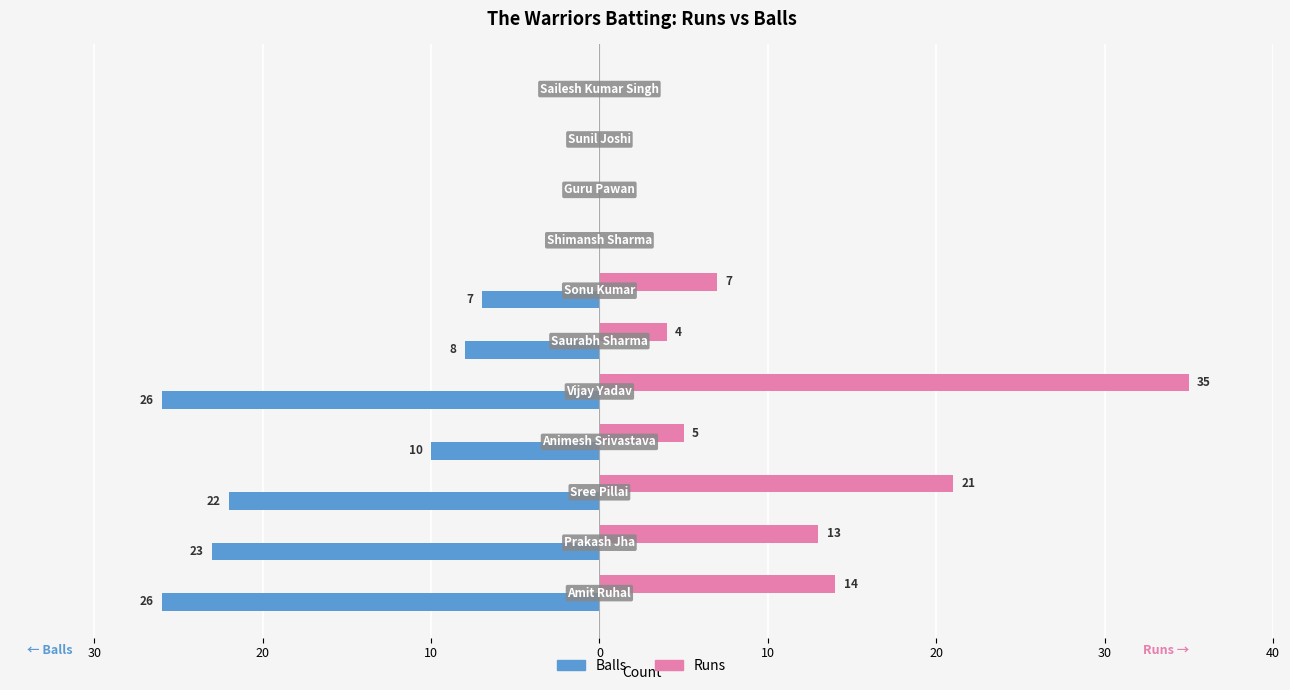

What are all the series names shown in the legend?

Balls, Runs